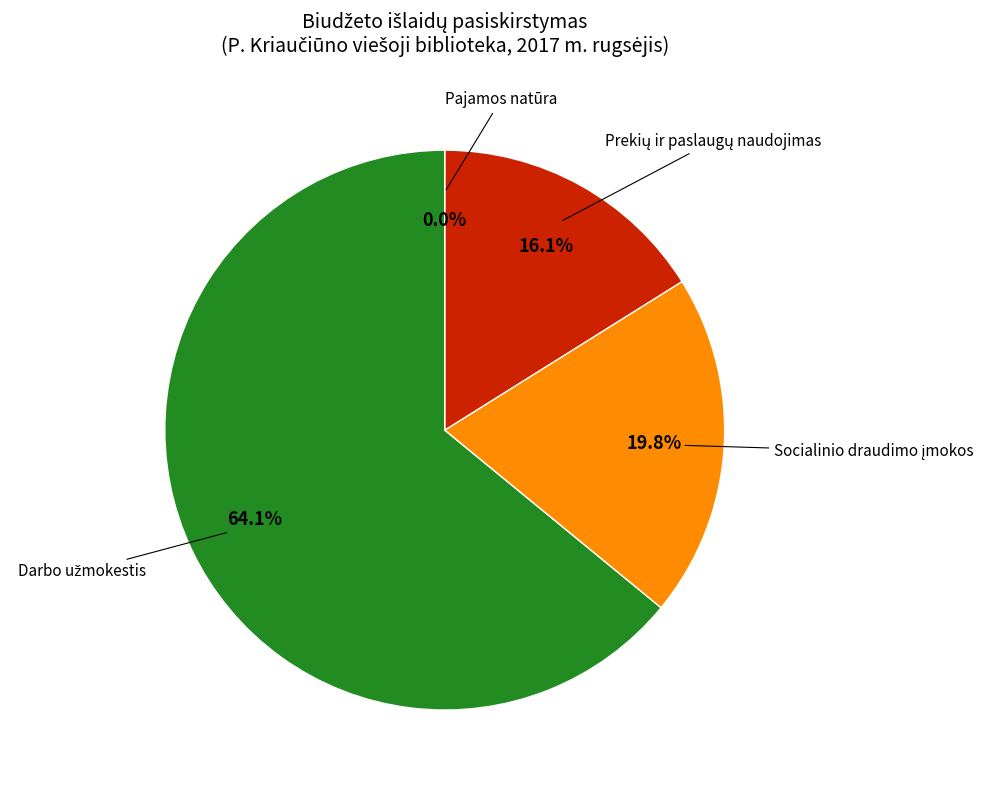

Does any single category account for the majority?

Yes